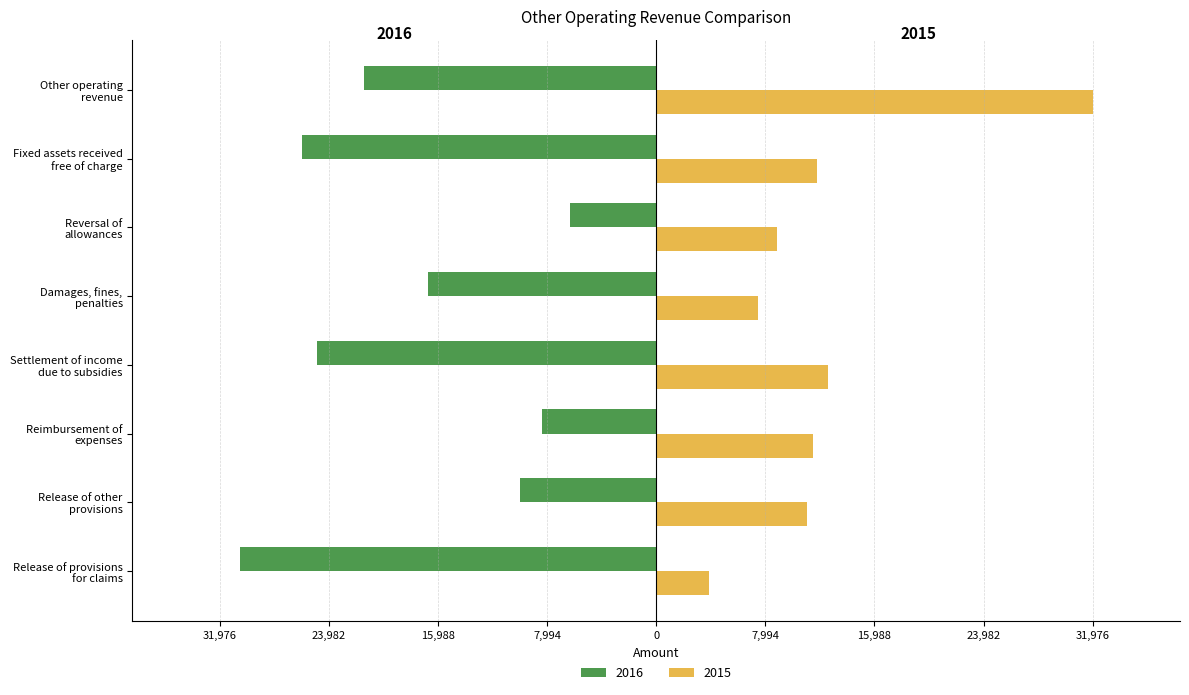

The 2015 series shows 11761 at Fixed assets received
free of charge. True or false?

True